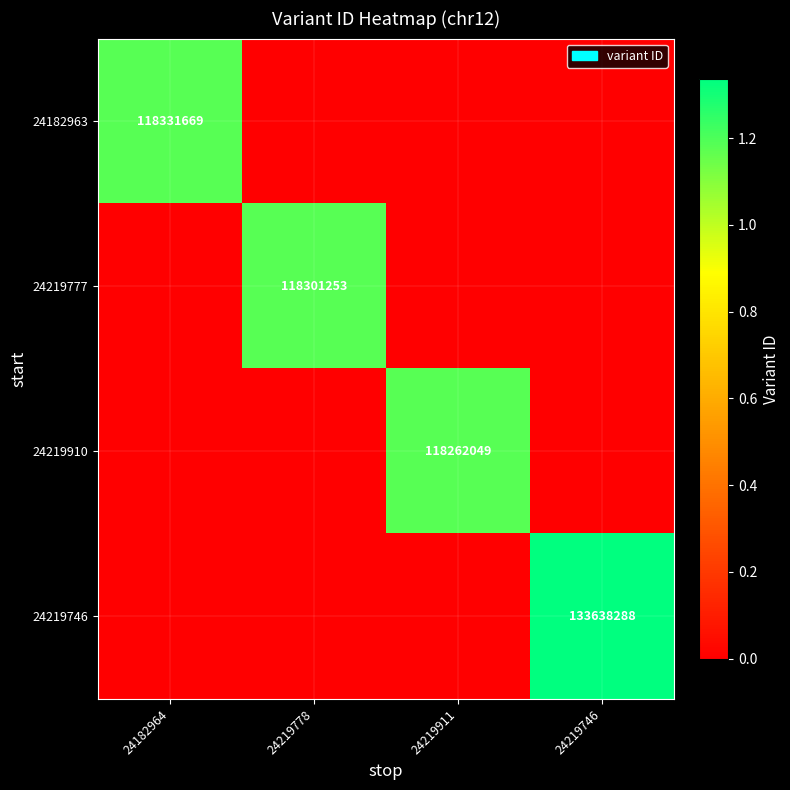

The value of 24219910 at 24219911 is 118262049. True or false?

True